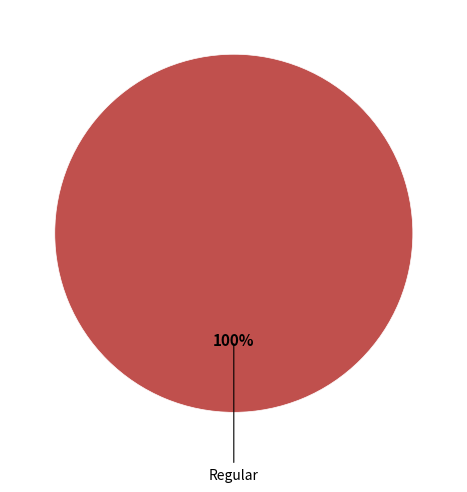

What percentage do Ticket and Regular together represent?

100.0%